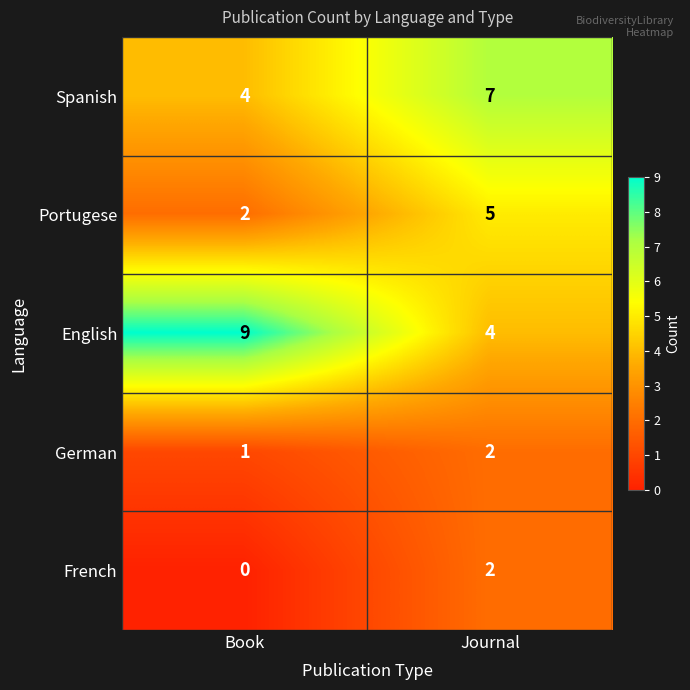

Which series has the largest total across all categories?

English